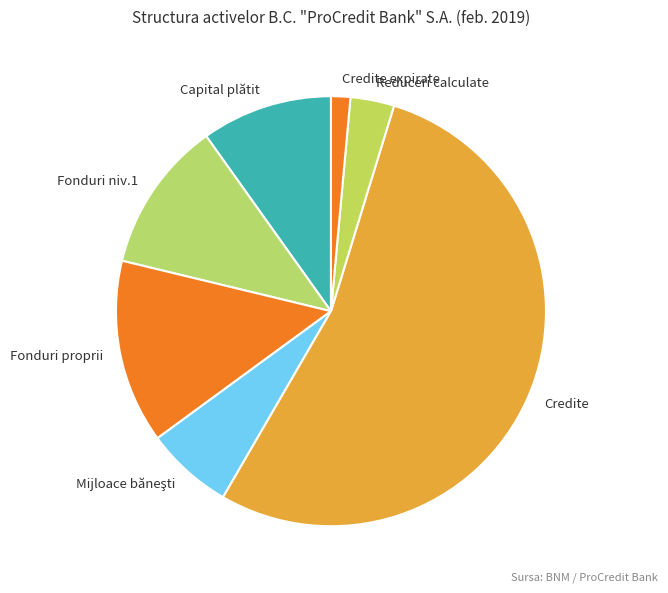

Between Credite expirate and Fonduri niv.1, which is larger?

Fonduri niv.1